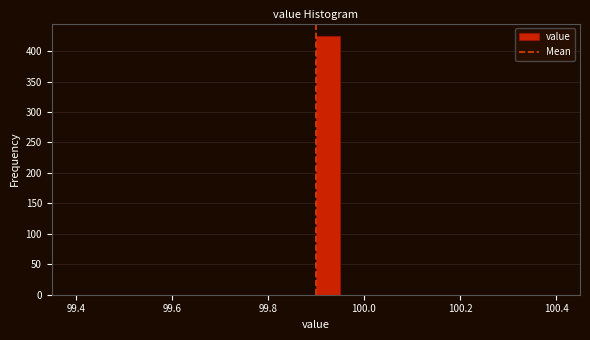

Read against the x-axis, roughly where is the centre of the tallest bar?

99.92